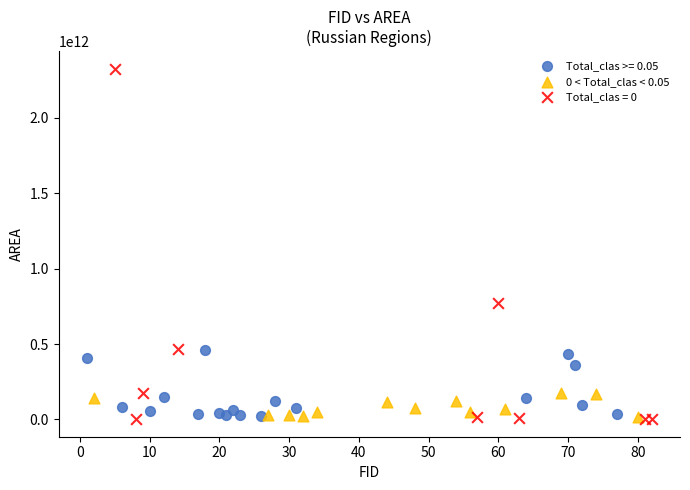

Which series contains the highest Y value?

Total_clas = 0